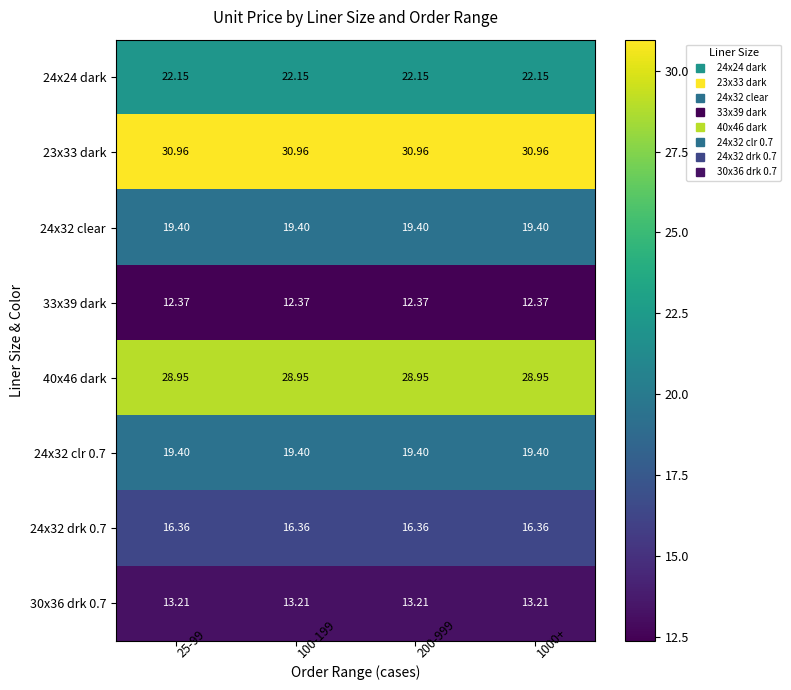

Is the value of 40x46 dark at 200-999 greater than the value of 24x32 drk 0.7 at 200-999?

Yes